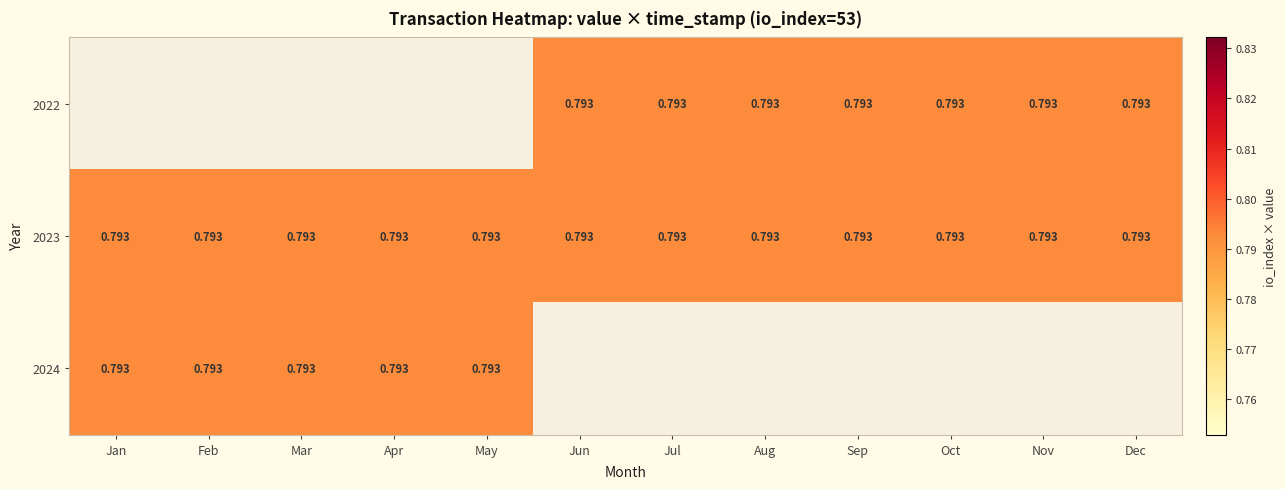

Between Mar and Sep, which is larger?

Sep